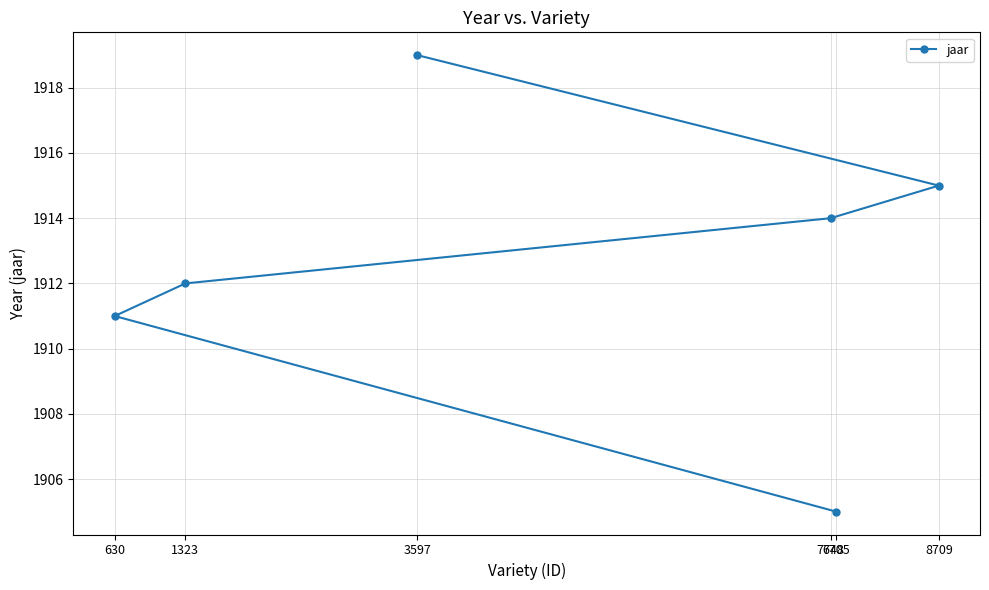

Which label corresponds to the smallest value in the chart?

7705